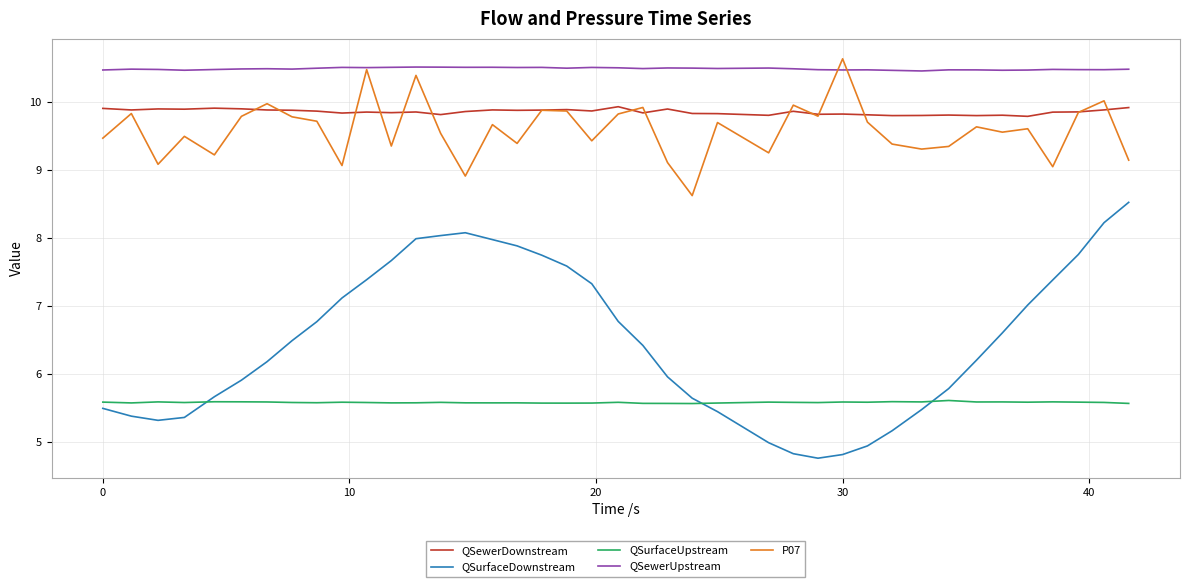

Which series has the largest total across all categories?

QSewerUpstream